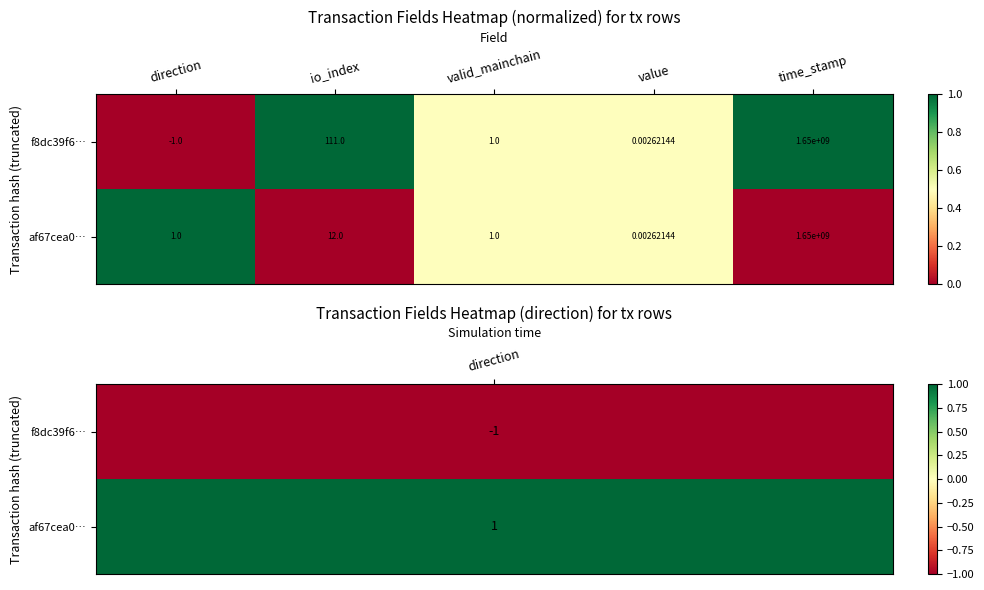

Is the value of af67cea0… at time_stamp greater than the value of f8dc39f6… at value?

Yes